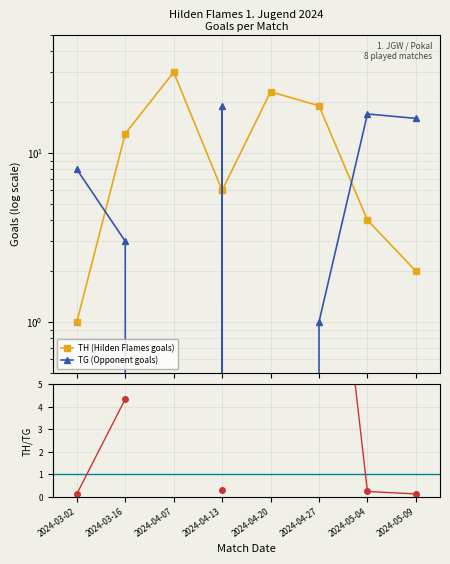

At 2024-03-16, list the series in order from largest to smallest.

TH (Hilden Flames goals), Ratio TH/TG, TG (Opponent goals)